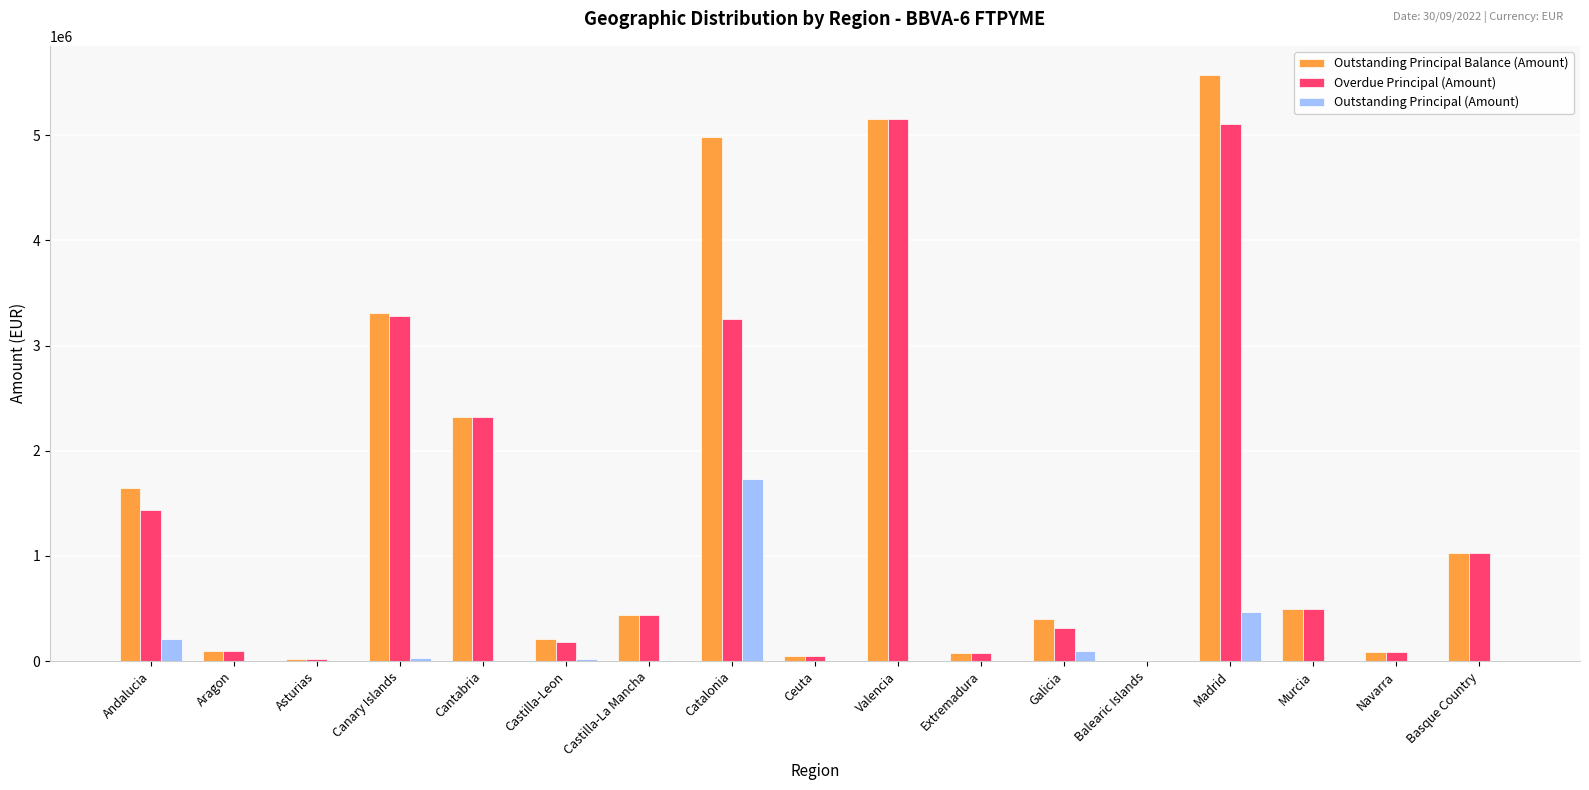

Is it true that Outstanding Principal (Amount) equals 0.0 at Castilla-La Mancha?

True